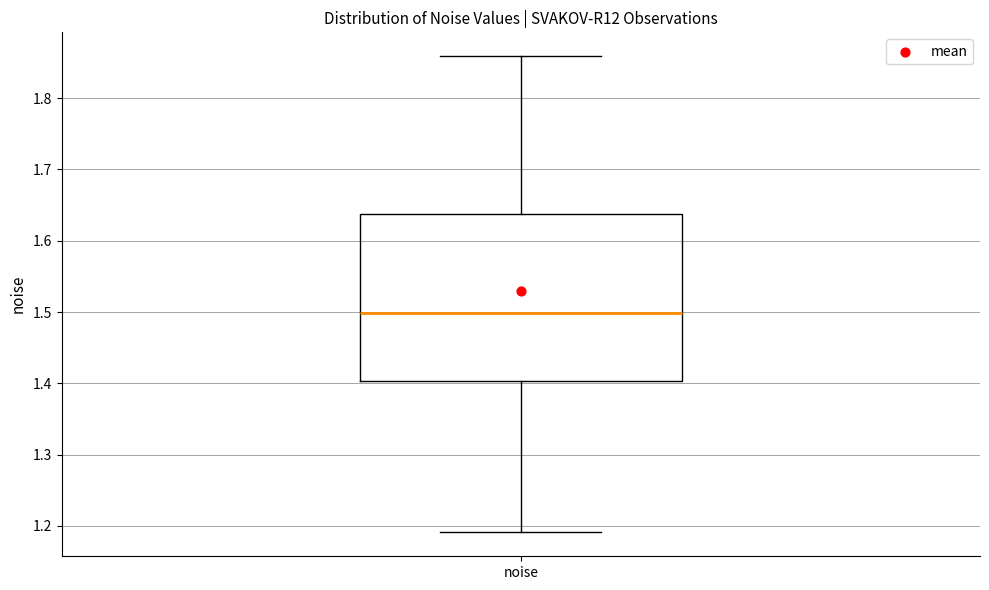

Where does the upper whisker of the box for noise end on the y-axis? The values are not printed on the chart, so give them approximately, as read against the axis.

1.86